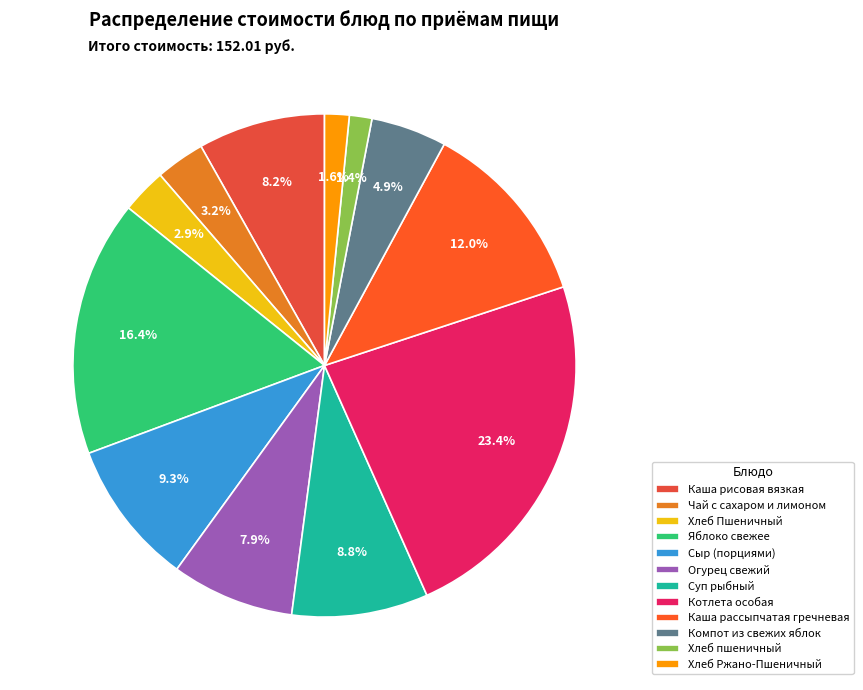

Which has a higher value, Каша рассыпчатая гречневая or Суп рыбный?

Каша рассыпчатая гречневая